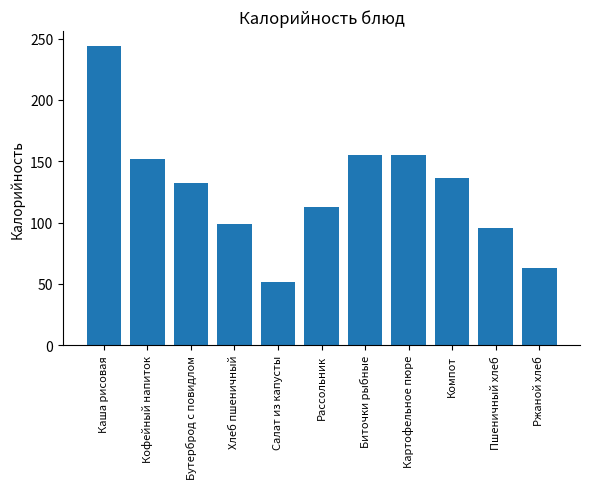

Which has a higher value, Пшеничный хлеб or Салат из капусты?

Пшеничный хлеб